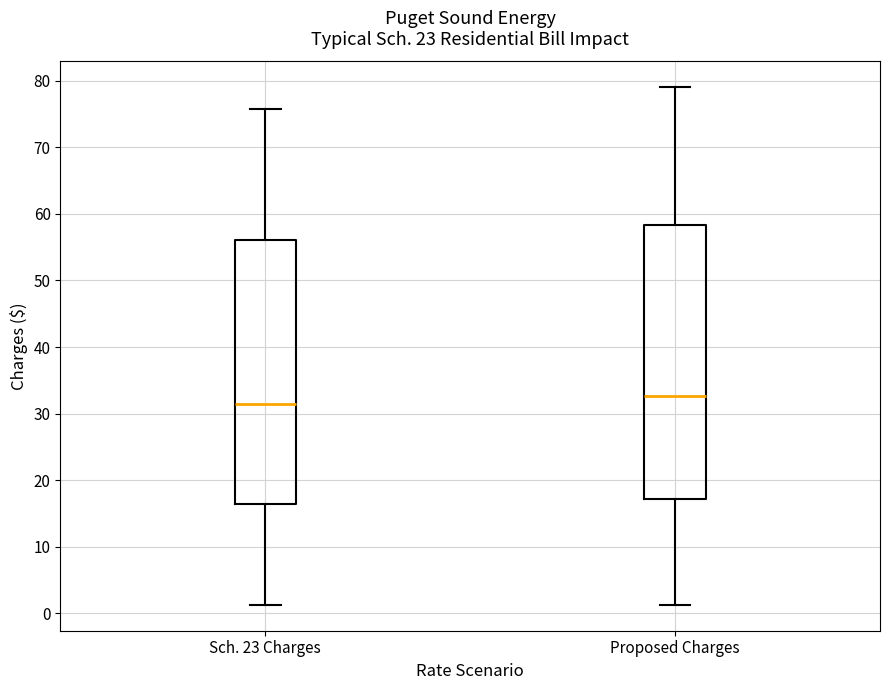

Which box's median line is the highest?

Proposed Charges